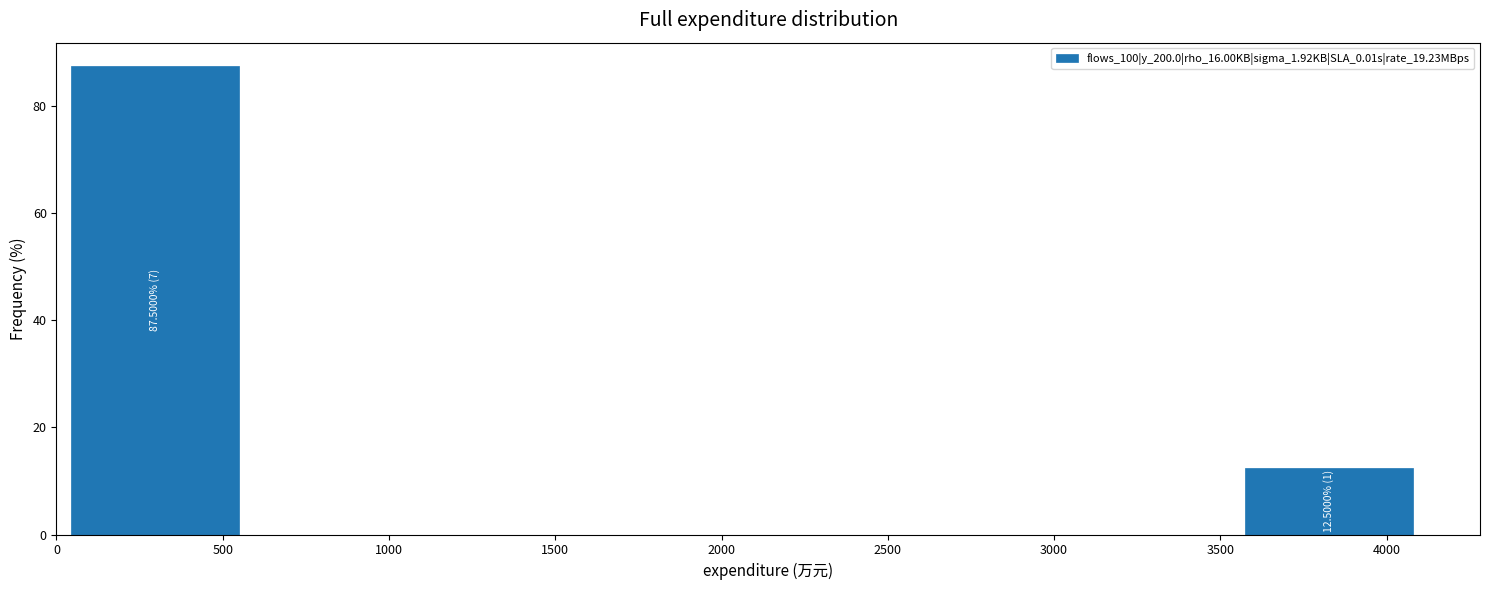

Over which range of the x-axis is the bar tallest?

50 to 550